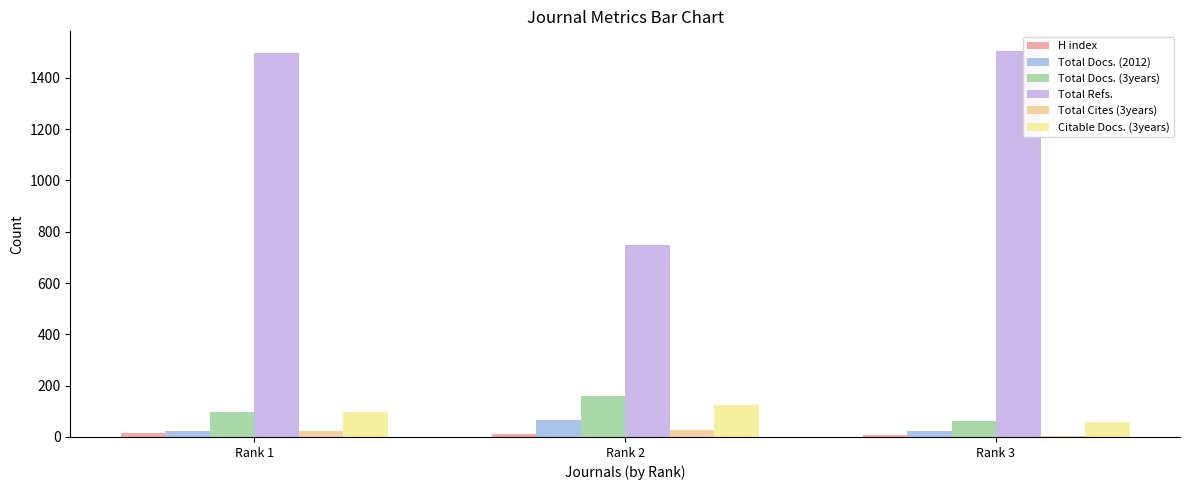

What is the greatest value displayed?

1506